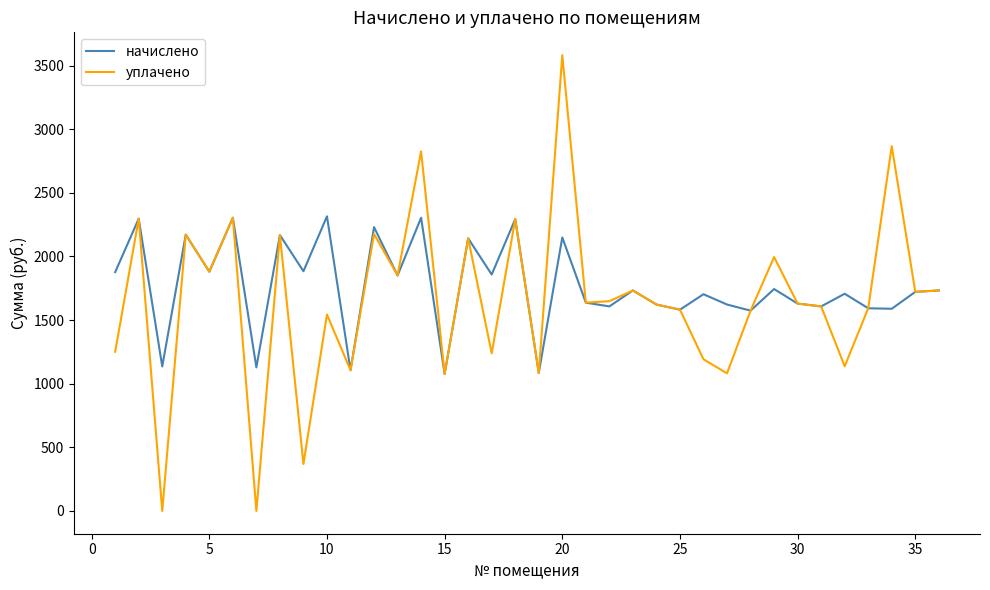

List the series in order of their overall mean, highest first.

начислено, уплачено